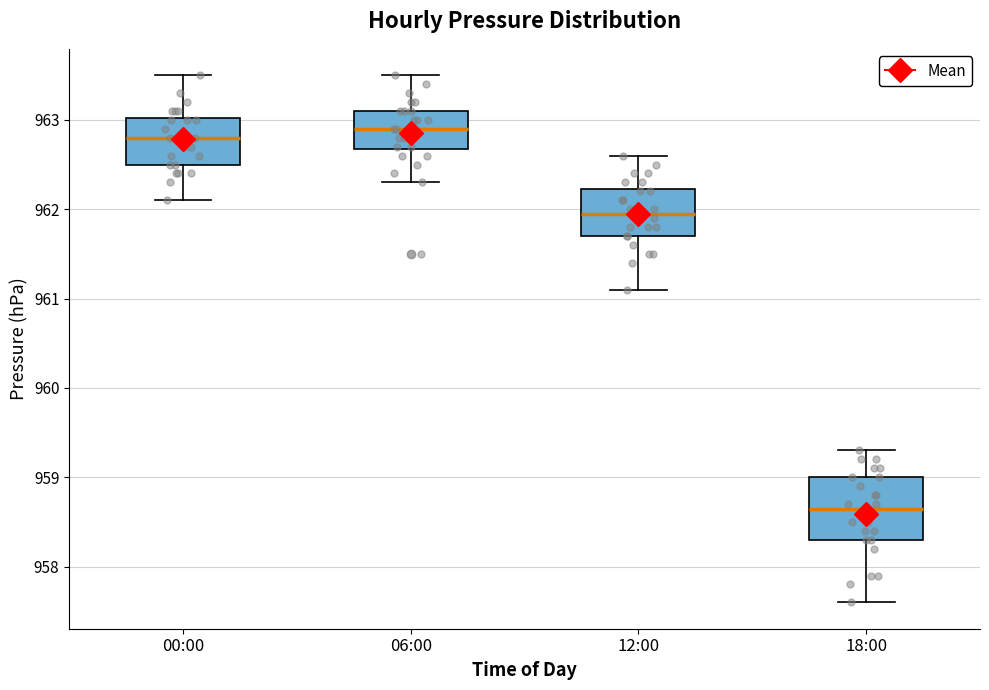

Which box has the highest median line?

06:00